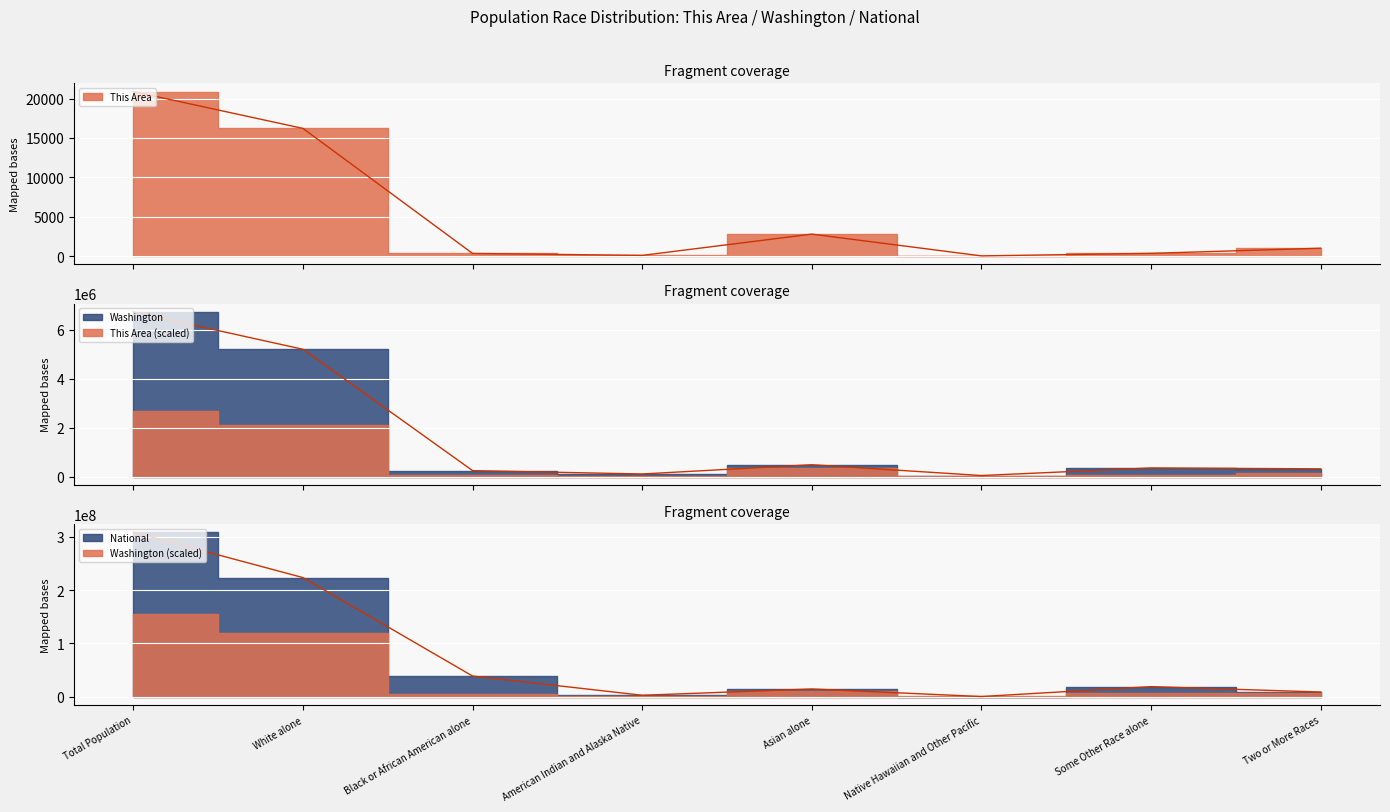

Rank the categories by National value from highest to lowest.

Total Population, White alone, Black or African American alone, Some Other Race alone, Asian alone, Two or More Races, American Indian and Alaska Native, Native Hawaiian and Other Pacific